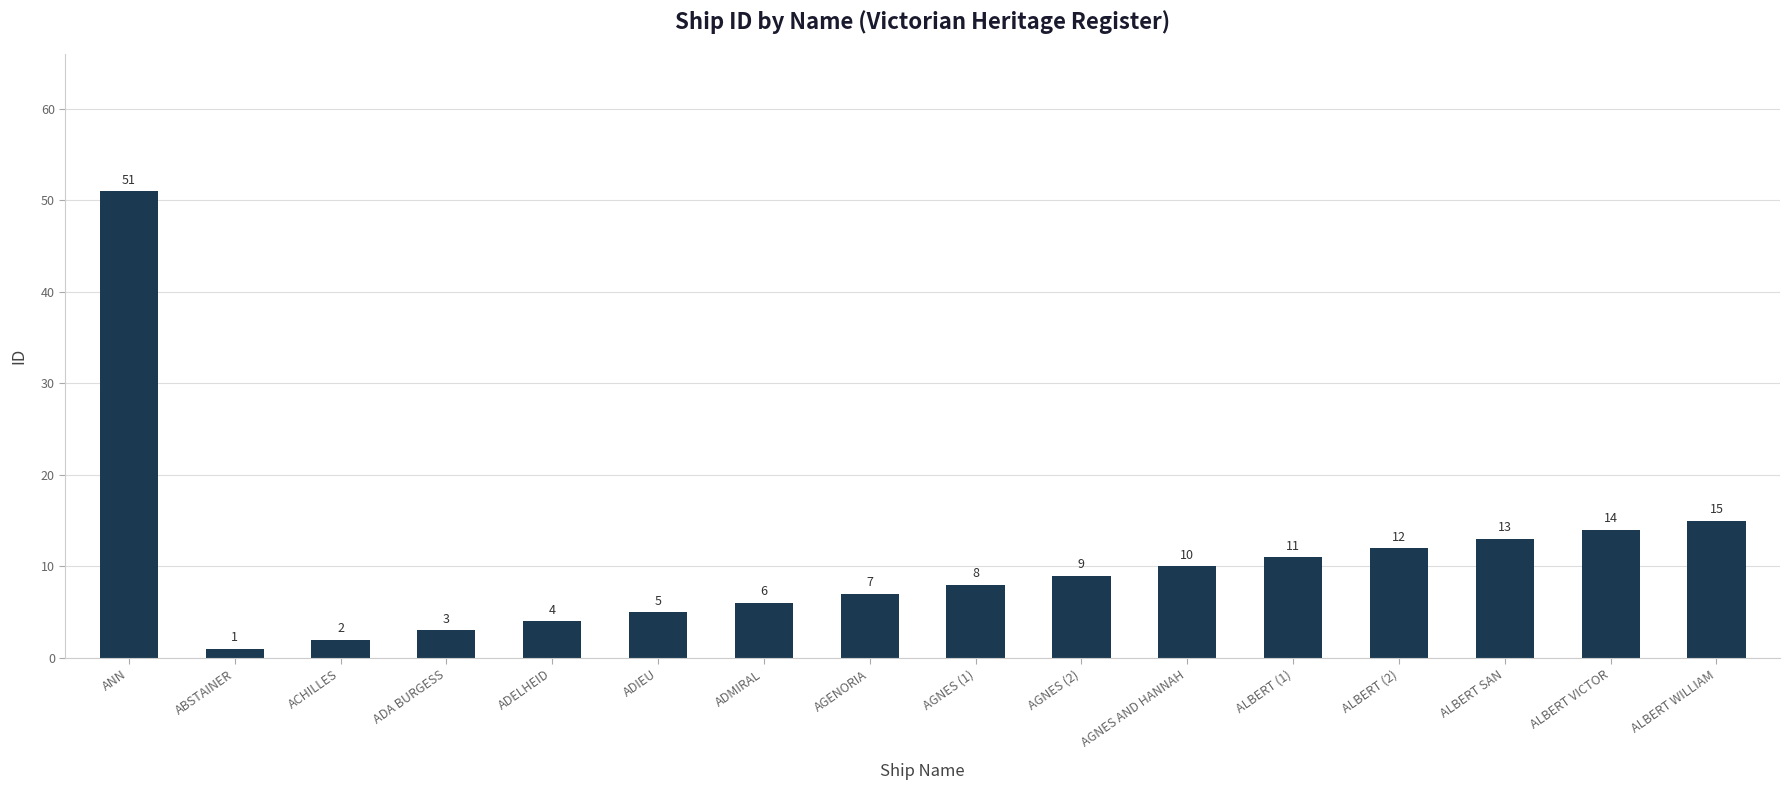

What is the difference between the second highest and minimum values?

14